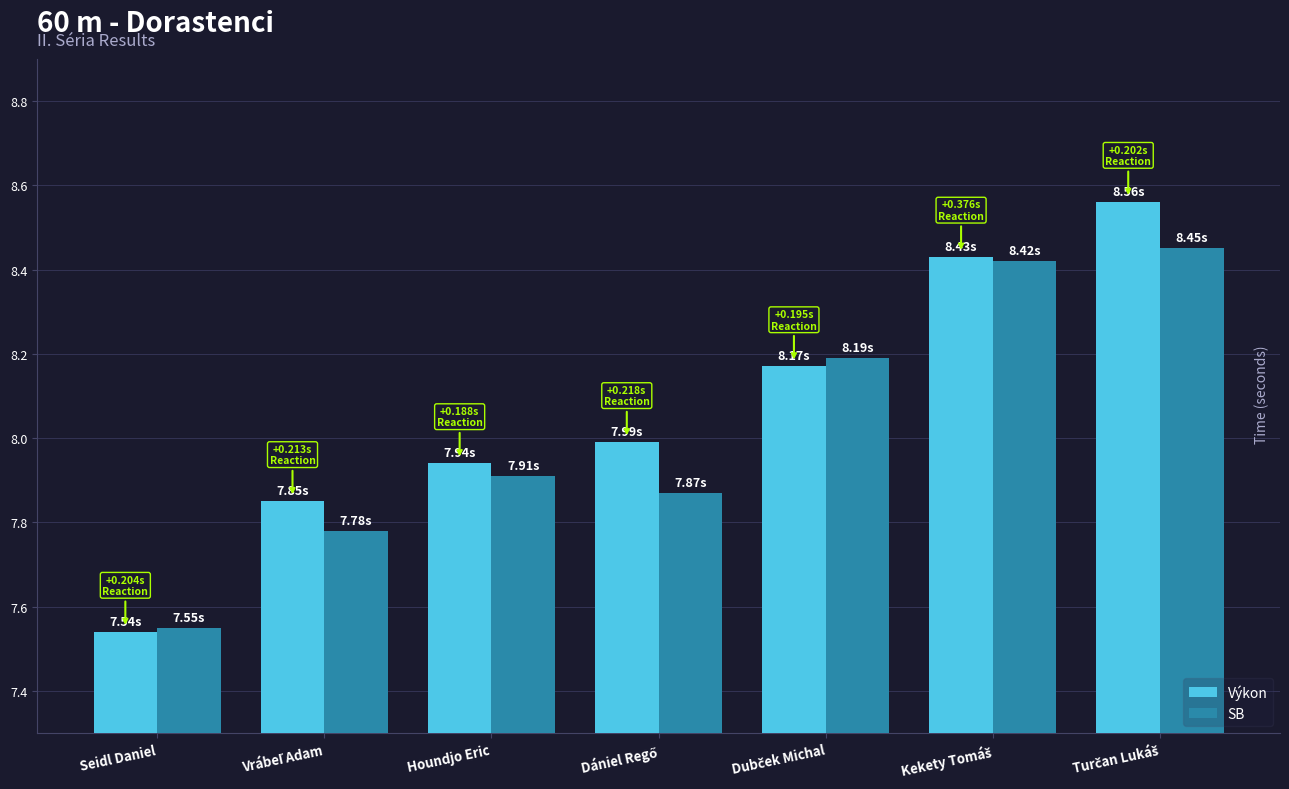

What is the label of the 3rd bar from the left?

Houndjo Eric